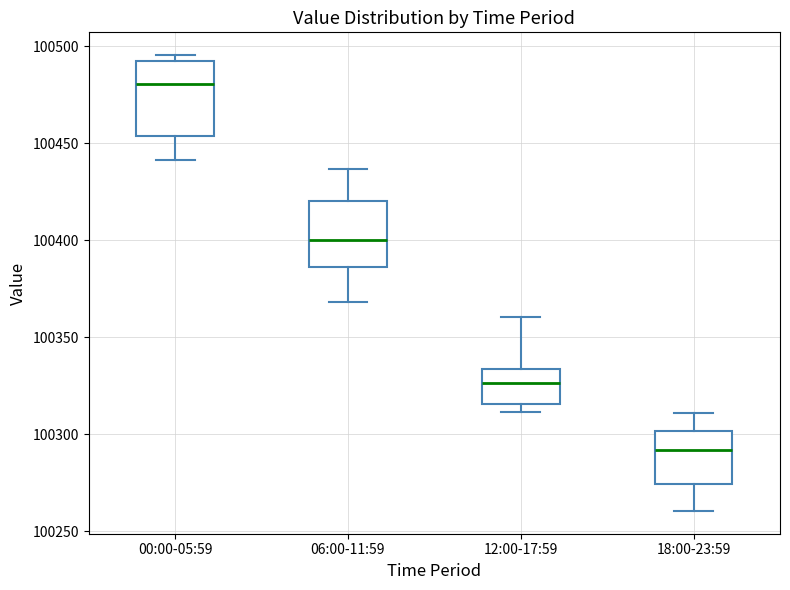

Where is the lower edge of the box for 12:00-17:59 on the y-axis? The values are not printed on the chart, so give them approximately, as read against the axis.

100315